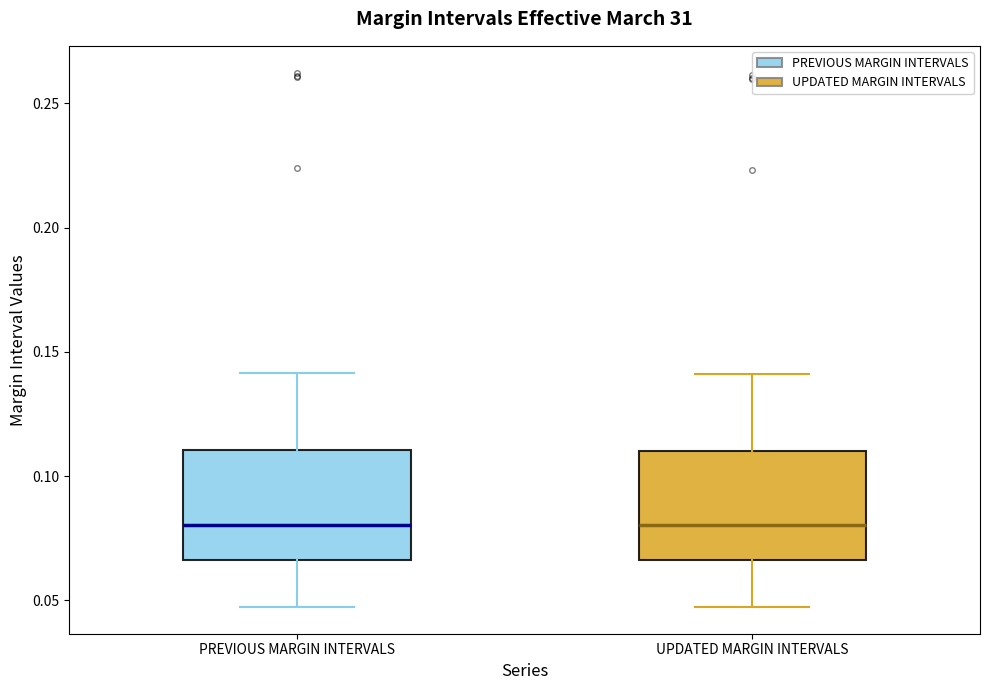

Where is the upper edge of the box for PREVIOUS MARGIN INTERVALS on the y-axis? The values are not printed on the chart, so give them approximately, as read against the axis.

0.110